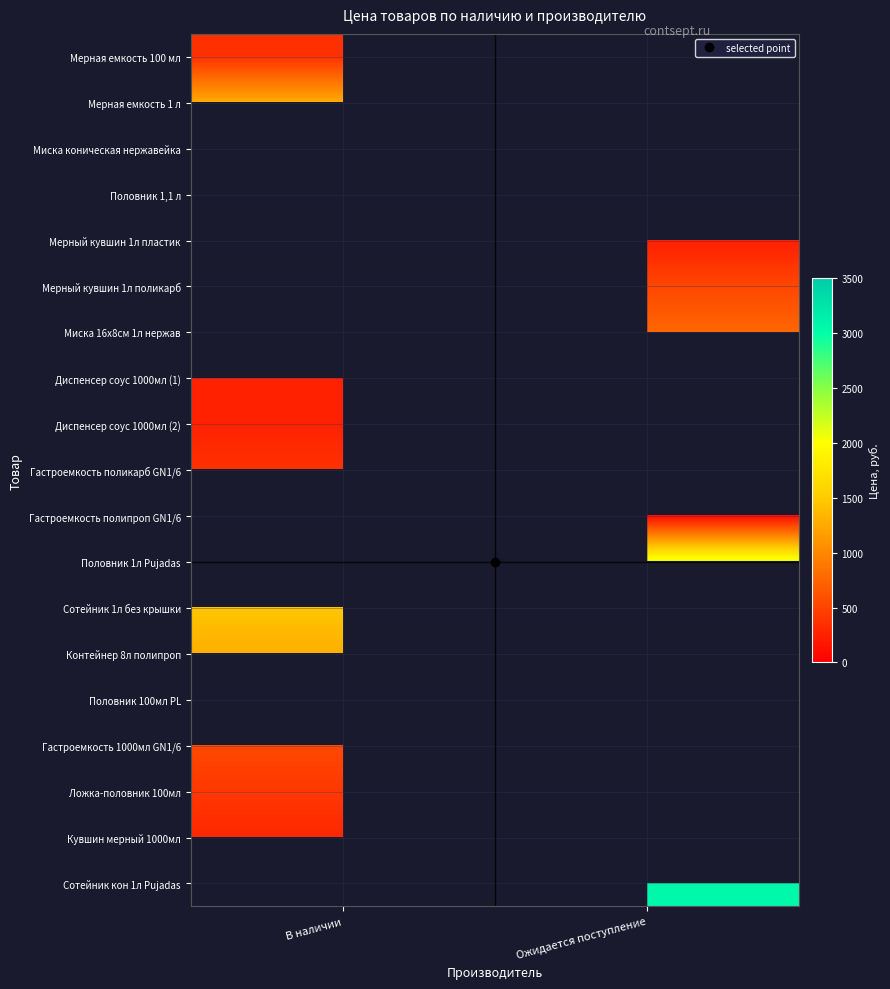

Which has a higher value, Ожидается поступление or В наличии?

В наличии